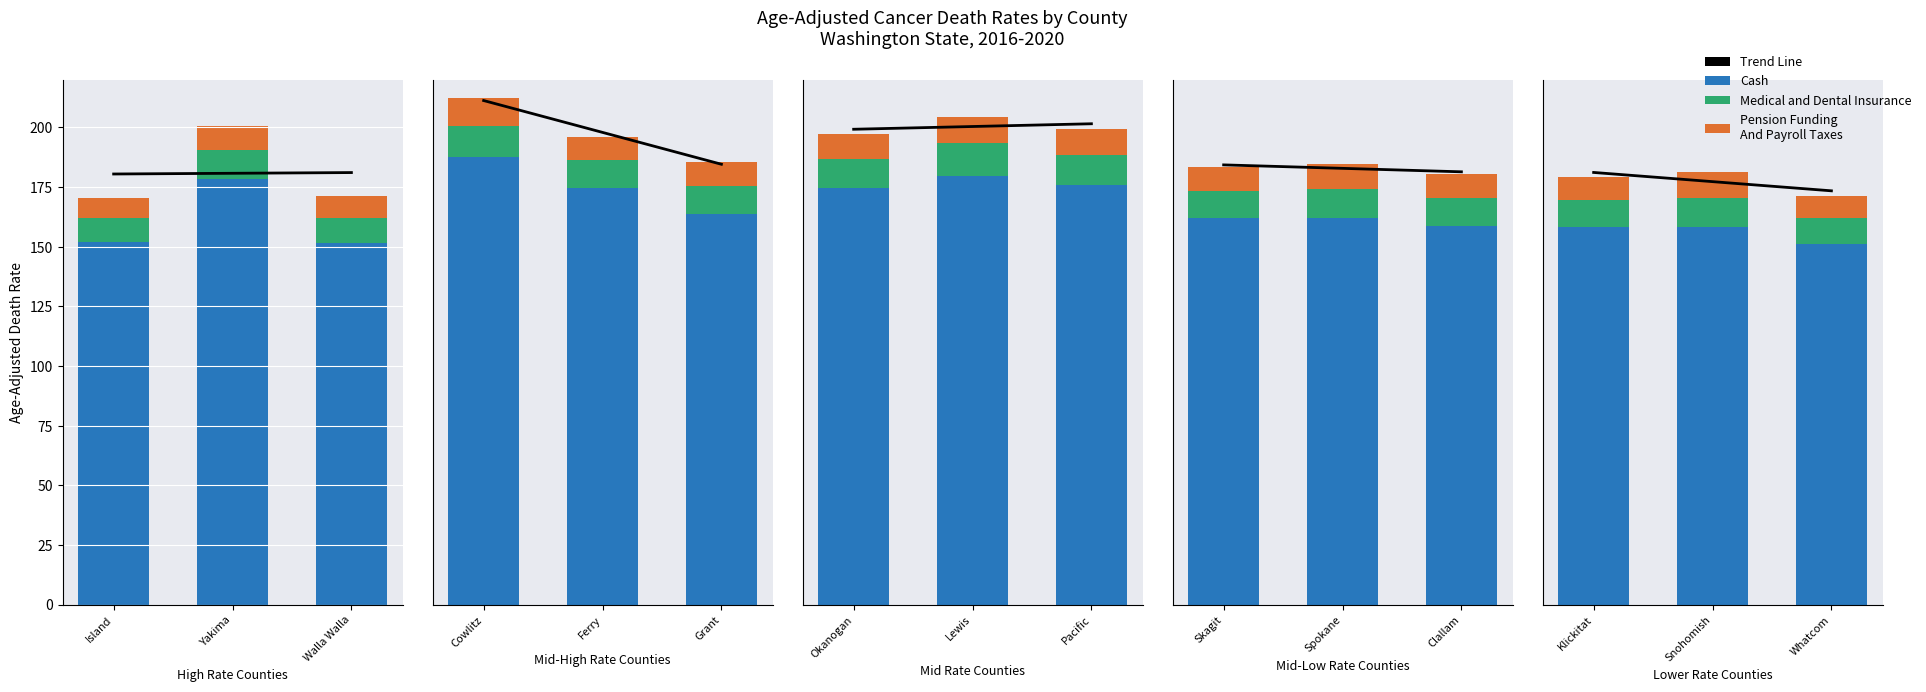

At Snohomish, list the series in order from largest to smallest.

Cash, Medical and Dental Insurance, Pension Funding And Payroll Taxes